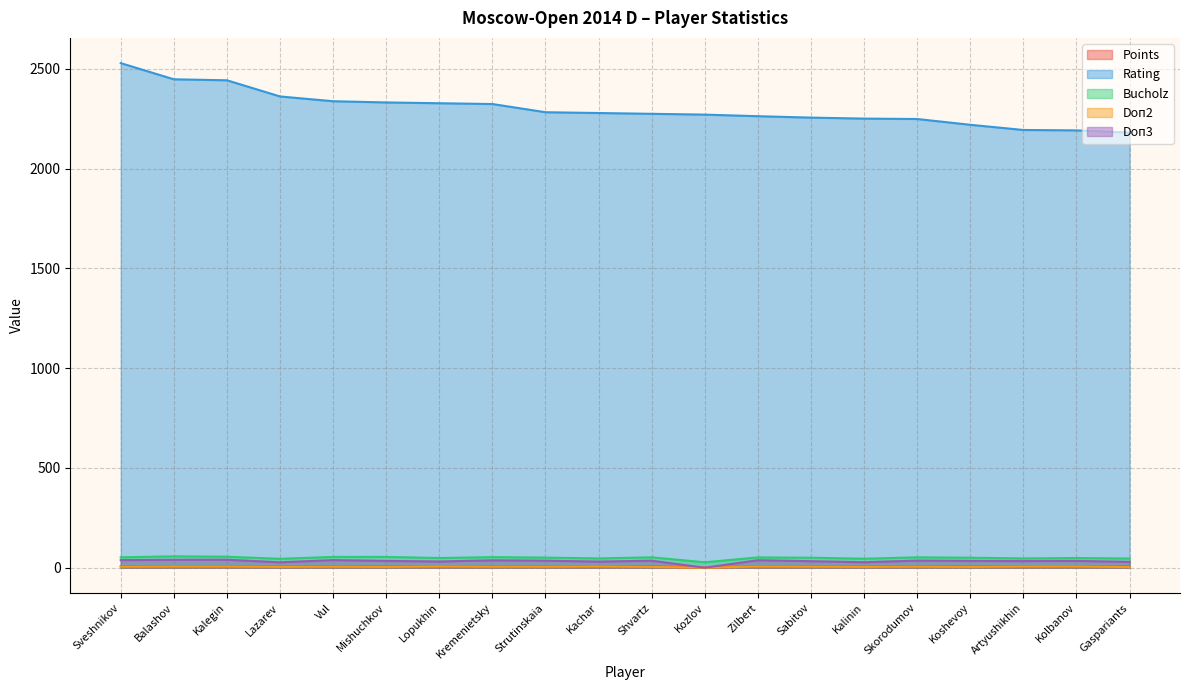

Reading left to right, extract all data points from this chart.

Points: Sveshnikov=7.0	Balashov=7.5	Kalegin=7.5	Lazarev=5.0	Vul=7.0	Mishuchkov=6.0	Lopukhin=6.0	Kremenietsky=6.5	Strutinskaia=6.5	Kachar=6.5	Shvartz=6.0	Kozlov=0.0	Zilbert=7.0	Sabitov=6.0	Kalinin=5.0	Skorodumov=6.5	Koshevoy=6.0	Artyushikhin=7.0	Kolbanov=6.5	Gaspariants=5.5
Rating: Sveshnikov=2528.0	Balashov=2447.0	Kalegin=2442.0	Lazarev=2361.0	Vul=2337.0	Mishuchkov=2331.0	Lopukhin=2327.0	Kremenietsky=2323.0	Strutinskaia=2282.0	Kachar=2278.0	Shvartz=2274.0	Kozlov=2270.0	Zilbert=2262.0	Sabitov=2255.0	Kalinin=2250.0	Skorodumov=2248.0	Koshevoy=2219.0	Artyushikhin=2193.0	Kolbanov=2191.0	Gaspariants=2180.0
Bucholz: Sveshnikov=52.0	Balashov=57.0	Kalegin=55.0	Lazarev=44.5	Vul=54.0	Mishuchkov=54.0	Lopukhin=48.5	Kremenietsky=53.0	Strutinskaia=50.5	Kachar=46.5	Shvartz=52.0	Kozlov=27.0	Zilbert=51.5	Sabitov=50.0	Kalinin=45.0	Skorodumov=52.0	Koshevoy=50.0	Artyushikhin=46.5	Kolbanov=48.5	Gaspariants=46.0
Doп2: Sveshnikov=5.0	Balashov=6.0	Kalegin=6.0	Lazarev=4.0	Vul=5.0	Mishuchkov=4.0	Lopukhin=6.0	Kremenietsky=5.0	Strutinskaia=5.0	Kachar=6.0	Shvartz=4.0	Kozlov=0.0	Zilbert=6.0	Sabitov=5.0	Kalinin=4.0	Skorodumov=5.0	Koshevoy=4.0	Artyushikhin=6.0	Kolbanov=6.0	Gaspariants=3.0
Doп3: Sveshnikov=38.0	Balashov=39.5	Kalegin=40.0	Lazarev=27.0	Vul=38.0	Mishuchkov=34.0	Lopukhin=31.0	Kremenietsky=37.0	Strutinskaia=35.0	Kachar=30.5	Shvartz=35.0	Kozlov=0.0	Zilbert=37.5	Sabitov=32.5	Kalinin=27.5	Skorodumov=35.5	Koshevoy=34.0	Artyushikhin=33.0	Kolbanov=34.0	Gaspariants=29.0